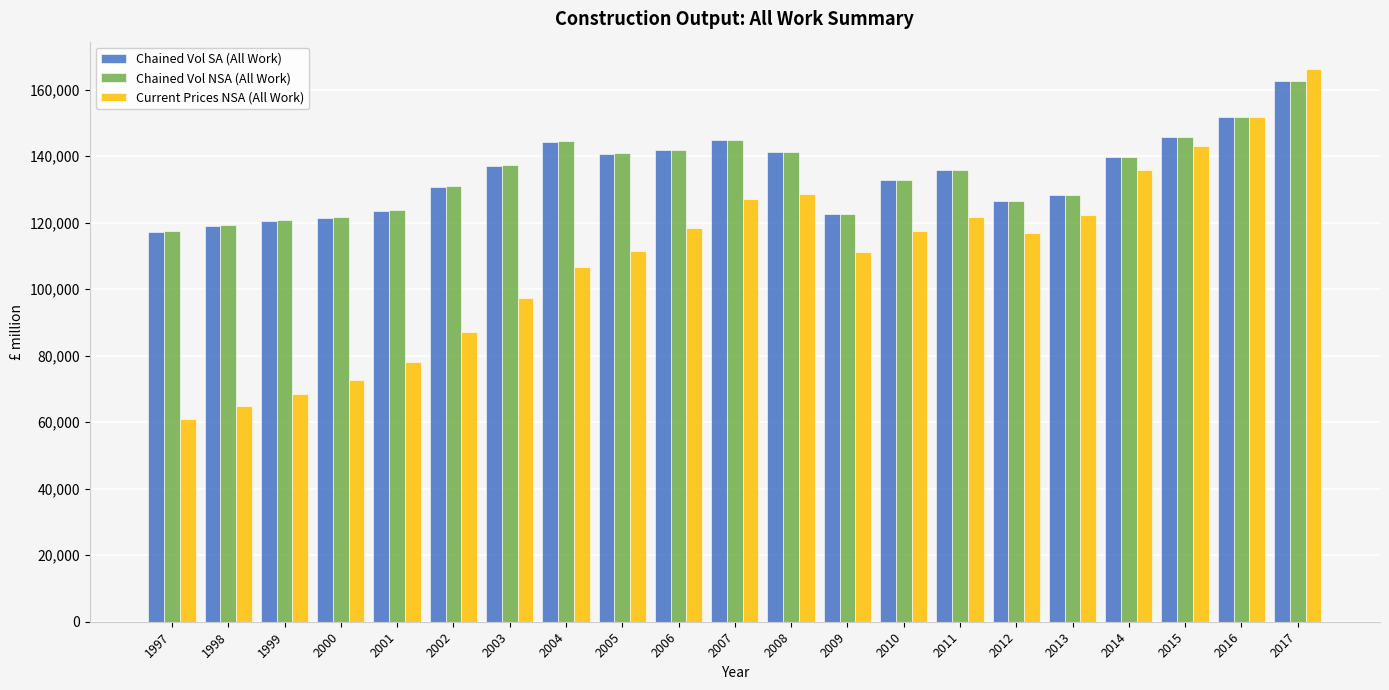

Which label corresponds to the smallest value in the chart?

1997